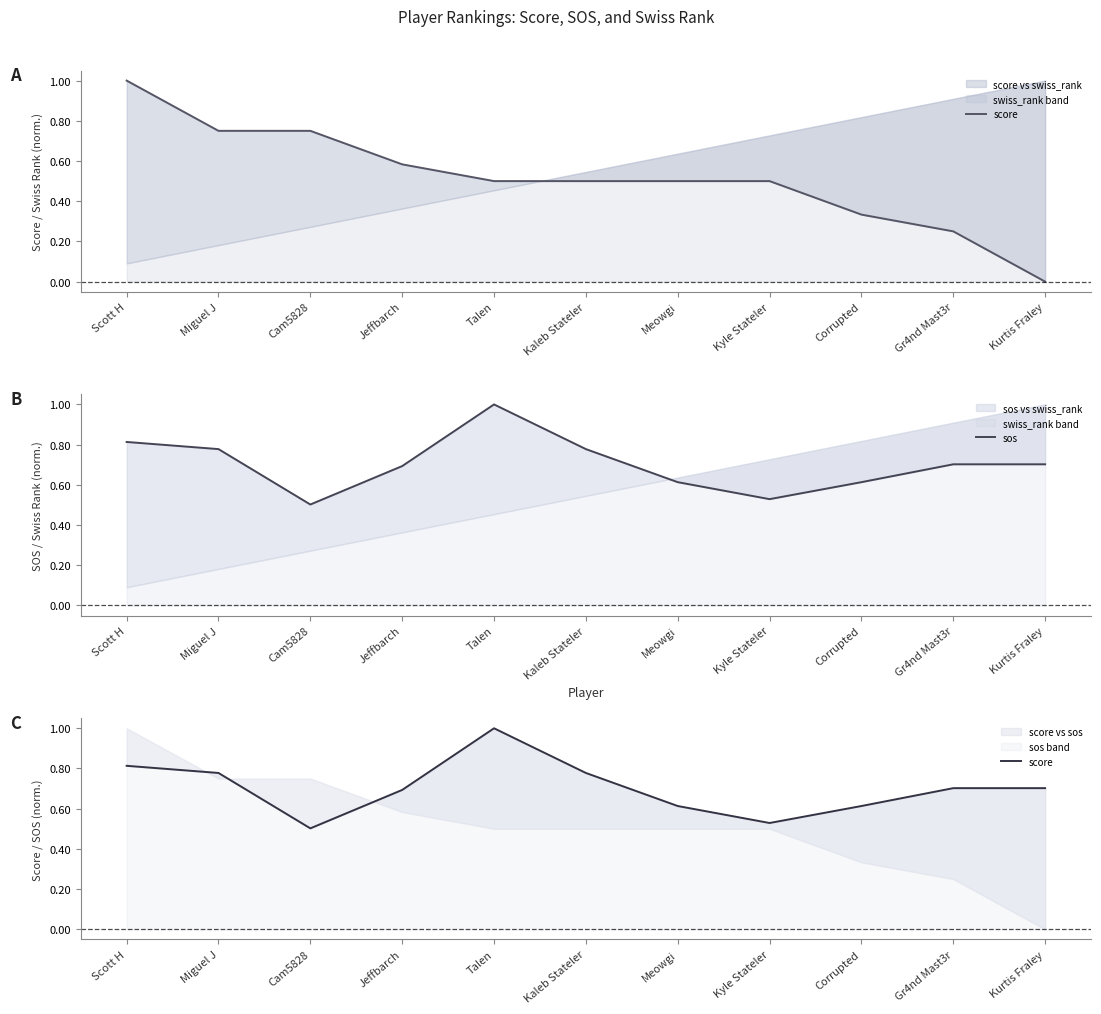

What is the difference between the score values at Talen and Cam5828?

0.5